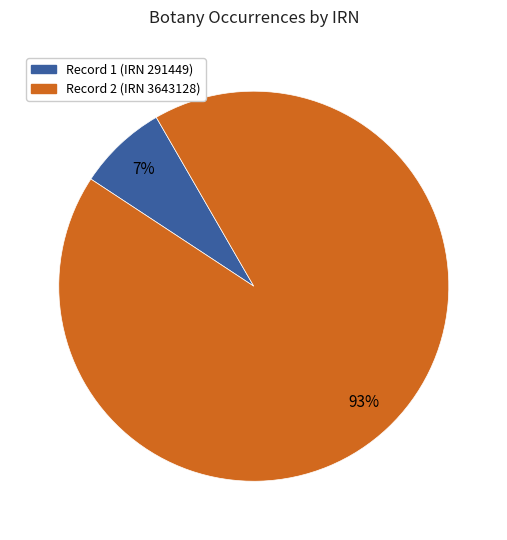

True or false: Record 1 (IRN 291449) accounts for 7% of the total.

True